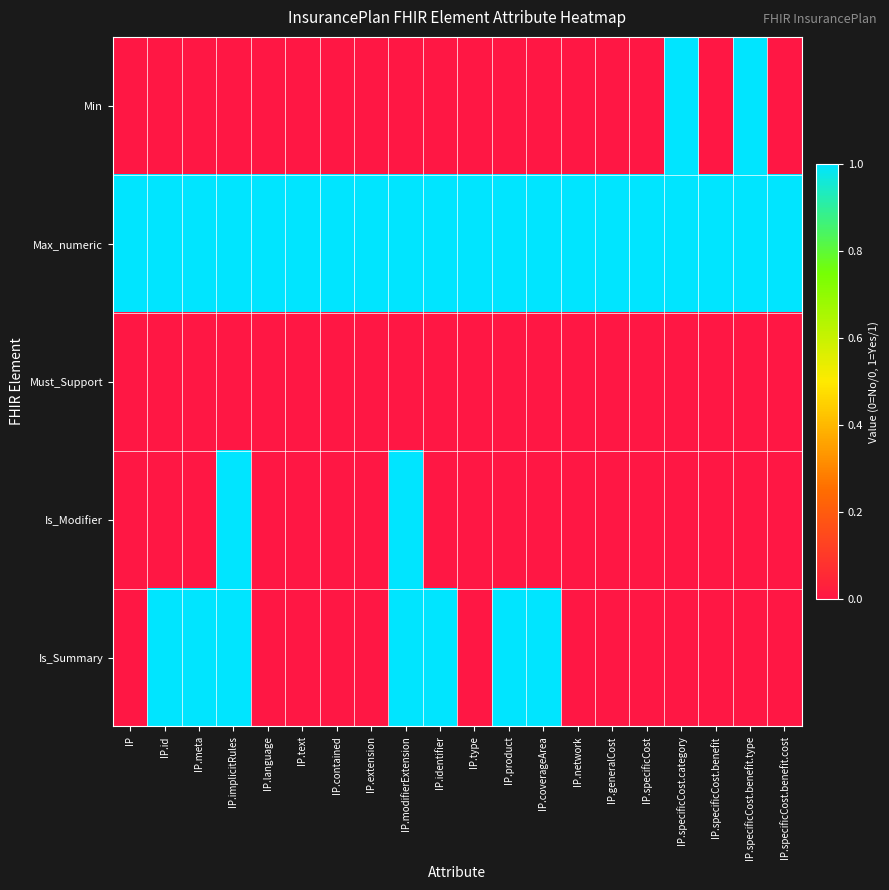

Reading right to left, transcribe all the data shown in this chart.

Min: IP.specificCost.benefit.cost=0	IP.specificCost.benefit.type=1	IP.specificCost.benefit=0	IP.specificCost.category=1	IP.specificCost=0	IP.generalCost=0	IP.network=0	IP.coverageArea=0	IP.product=0	IP.type=0	IP.identifier=0	IP.modifierExtension=0	IP.extension=0	IP.contained=0	IP.text=0	IP.language=0	IP.implicitRules=0	IP.meta=0	IP.id=0	IP=0
Max_numeric: IP.specificCost.benefit.cost=1	IP.specificCost.benefit.type=1	IP.specificCost.benefit=1	IP.specificCost.category=1	IP.specificCost=1	IP.generalCost=1	IP.network=1	IP.coverageArea=1	IP.product=1	IP.type=1	IP.identifier=1	IP.modifierExtension=1	IP.extension=1	IP.contained=1	IP.text=1	IP.language=1	IP.implicitRules=1	IP.meta=1	IP.id=1	IP=1
Must_Support: IP.specificCost.benefit.cost=0	IP.specificCost.benefit.type=0	IP.specificCost.benefit=0	IP.specificCost.category=0	IP.specificCost=0	IP.generalCost=0	IP.network=0	IP.coverageArea=0	IP.product=0	IP.type=0	IP.identifier=0	IP.modifierExtension=0	IP.extension=0	IP.contained=0	IP.text=0	IP.language=0	IP.implicitRules=0	IP.meta=0	IP.id=0	IP=0
Is_Modifier: IP.specificCost.benefit.cost=0	IP.specificCost.benefit.type=0	IP.specificCost.benefit=0	IP.specificCost.category=0	IP.specificCost=0	IP.generalCost=0	IP.network=0	IP.coverageArea=0	IP.product=0	IP.type=0	IP.identifier=0	IP.modifierExtension=1	IP.extension=0	IP.contained=0	IP.text=0	IP.language=0	IP.implicitRules=1	IP.meta=0	IP.id=0	IP=0
Is_Summary: IP.specificCost.benefit.cost=0	IP.specificCost.benefit.type=0	IP.specificCost.benefit=0	IP.specificCost.category=0	IP.specificCost=0	IP.generalCost=0	IP.network=0	IP.coverageArea=1	IP.product=1	IP.type=0	IP.identifier=1	IP.modifierExtension=1	IP.extension=0	IP.contained=0	IP.text=0	IP.language=0	IP.implicitRules=1	IP.meta=1	IP.id=1	IP=0